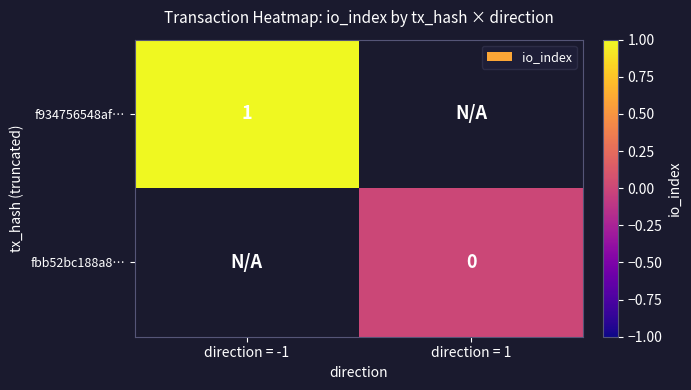

Is the value of f934756548af… at direction = -1 greater than the value of fbb52bc188a8… at direction = 1?

Yes